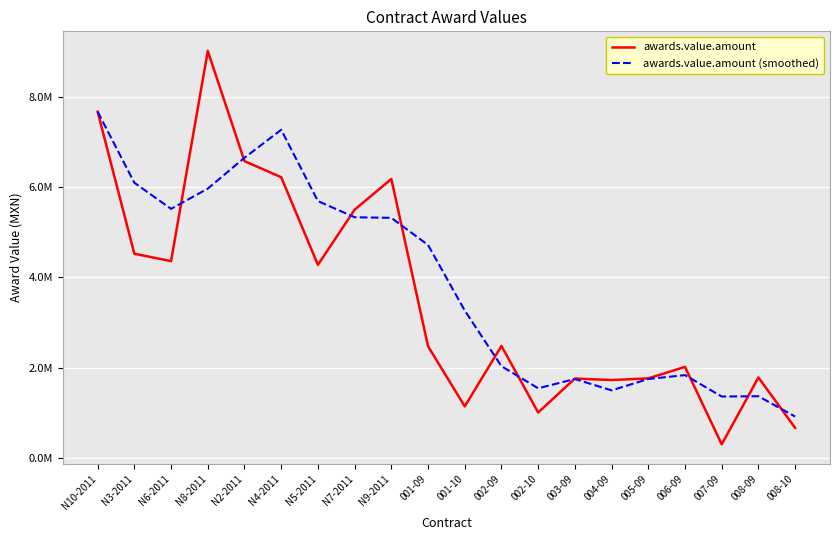

Is this an area chart (filled region under the line)?

No